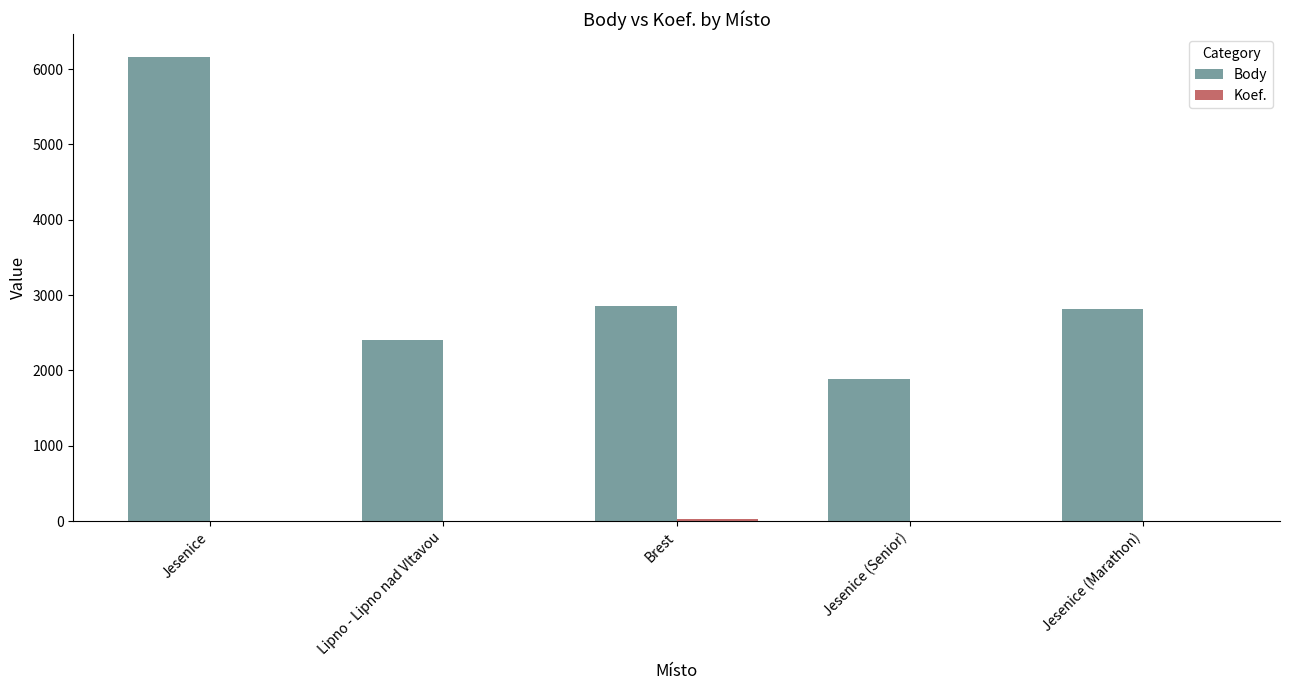

What is the sum of all Body values?

16115